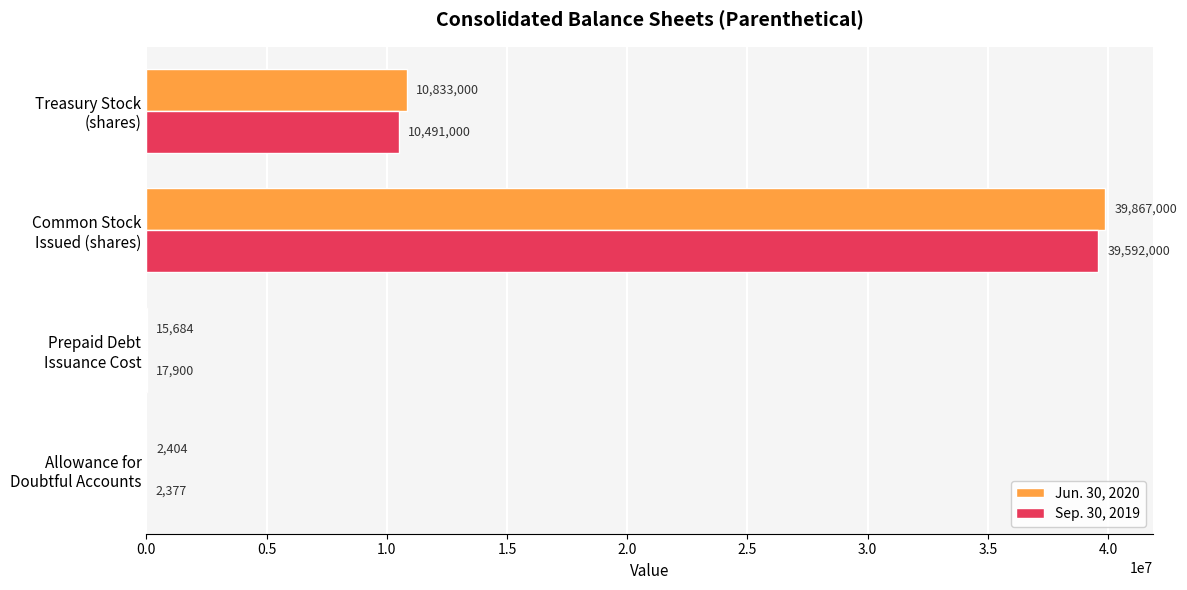

What is the maximum value shown in the chart?

39867000